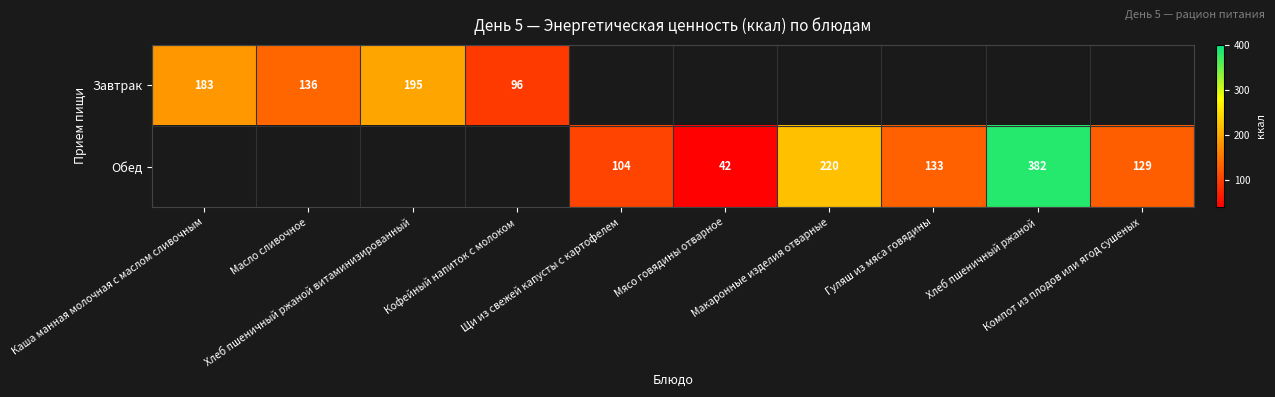

Is it true that Завтрак equals 136.0 at Масло сливочное?

True